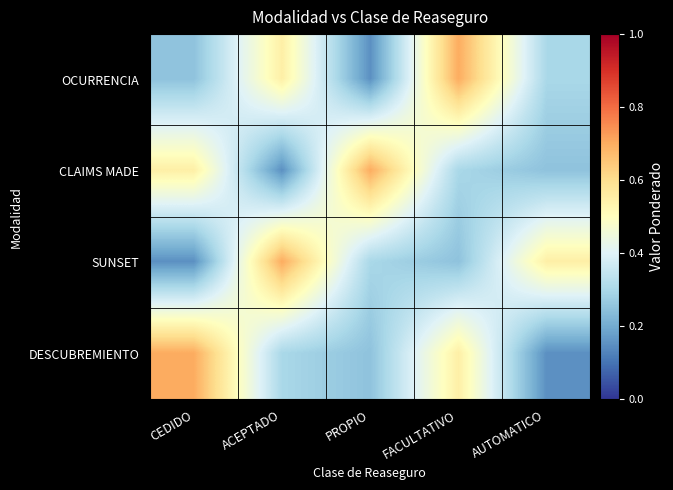

At CEDIDO, list the series in order from smallest to largest.

SUNSET, OCURRENCIA, CLAIMS MADE, DESCUBREMIENTO